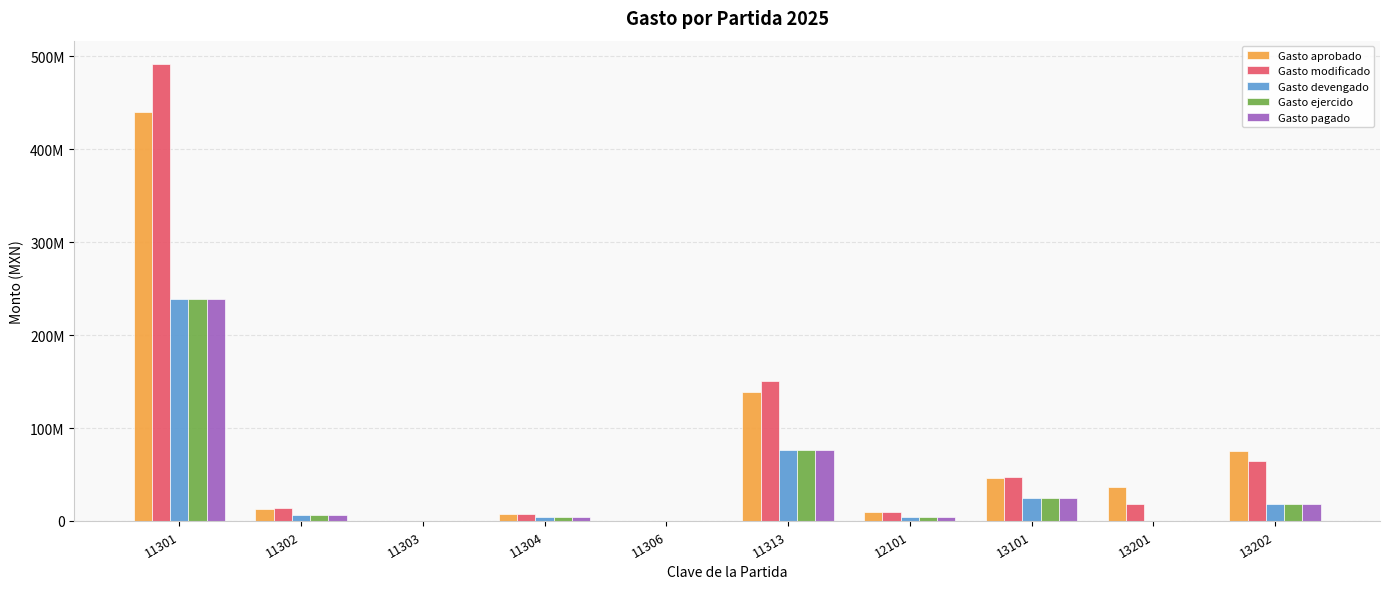

What are all the series names shown in the legend?

Gasto aprobado, Gasto modificado, Gasto devengado, Gasto ejercido, Gasto pagado